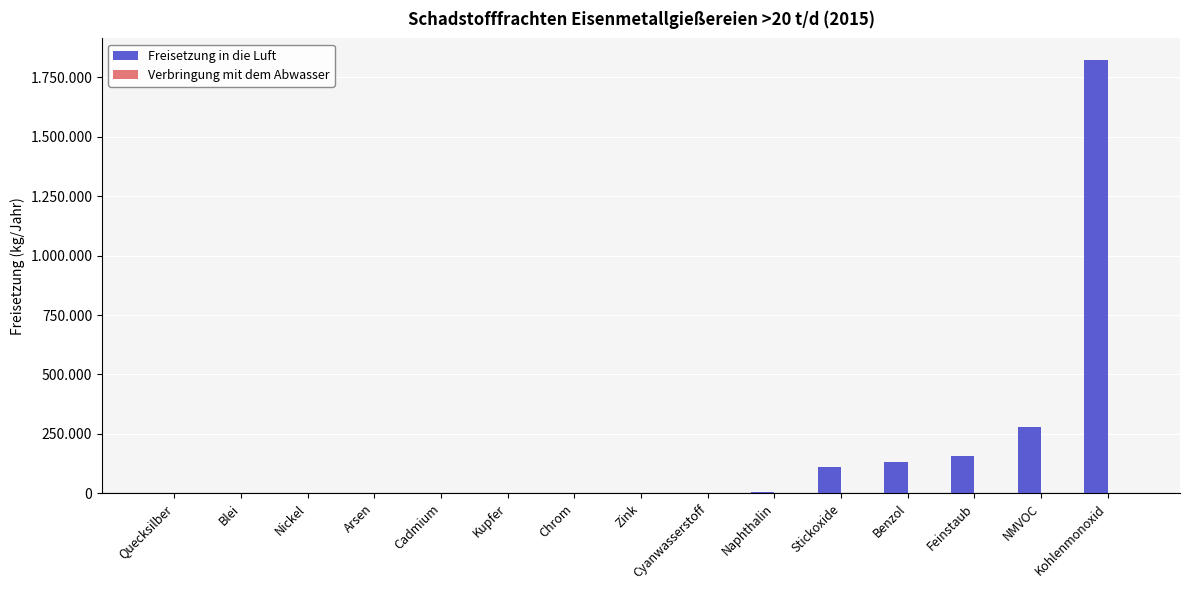

What is the difference between the maximum and minimum values in the Verbringung mit dem Abwasser series?

575